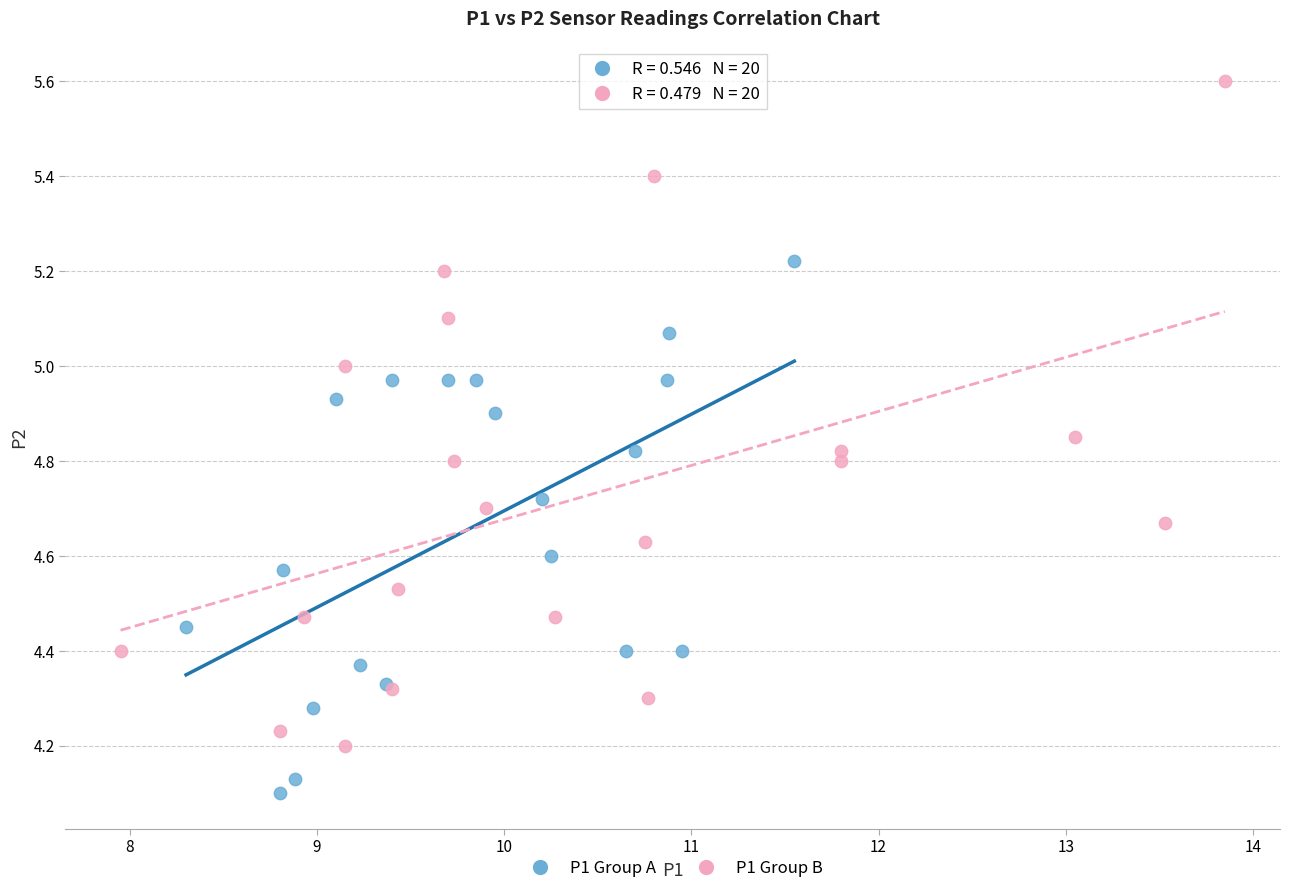

Which series reaches the maximum Y coordinate?

P1 Group B